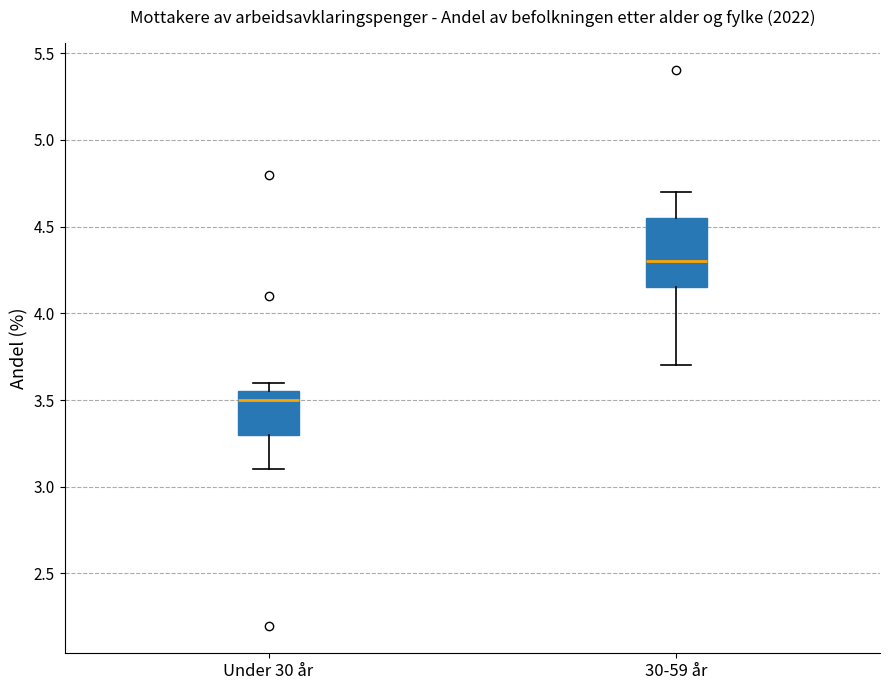

Reading left to right, transcribe this box plot: for each box, give where its median line is, the range the box spans, and where its two whiskers end, as read against the y-axis. The values are not printed on the chart, so give them approximately, as read against the axis.

Under 30 år: median 3.50, box 3.30 to 3.55, whiskers 3.10 to 3.60
30-59 år: median 4.30, box 4.15 to 4.55, whiskers 3.70 to 4.70